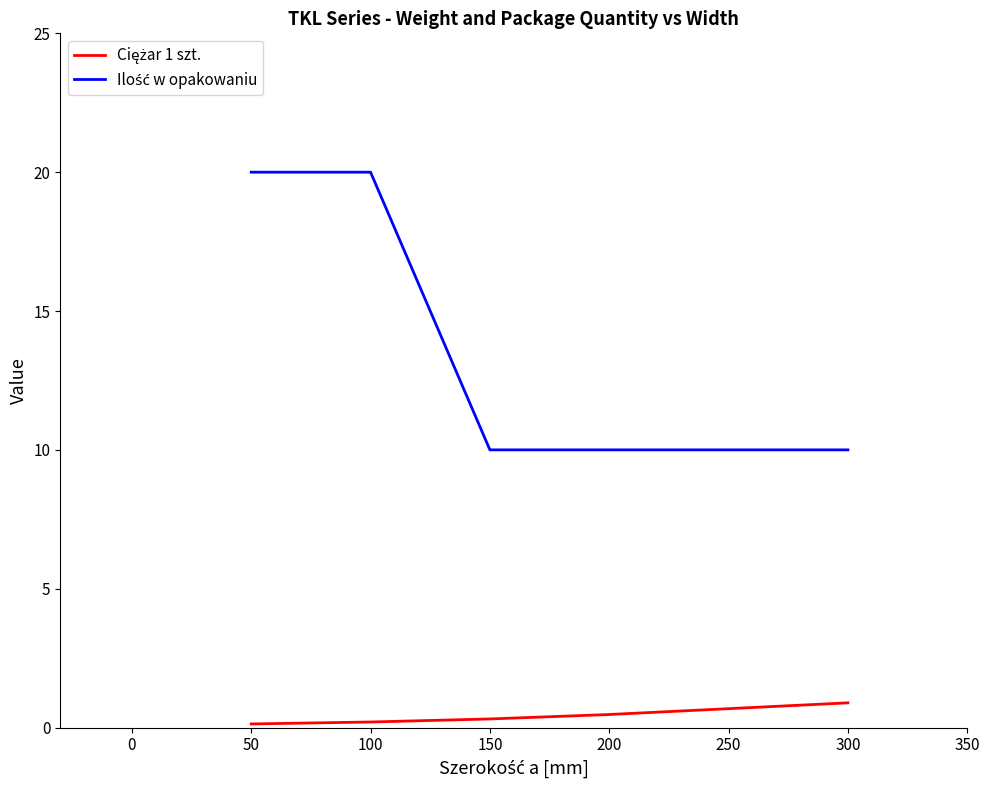

What is the average value of the Ilość w opakowaniu series?

14.0